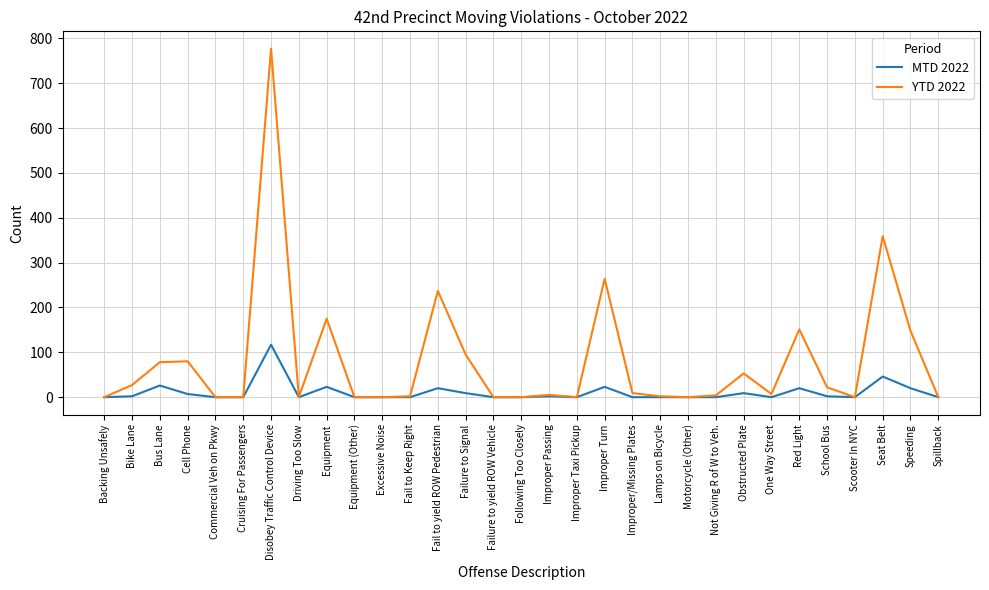

What position from the left is Fail to Keep Right?

12